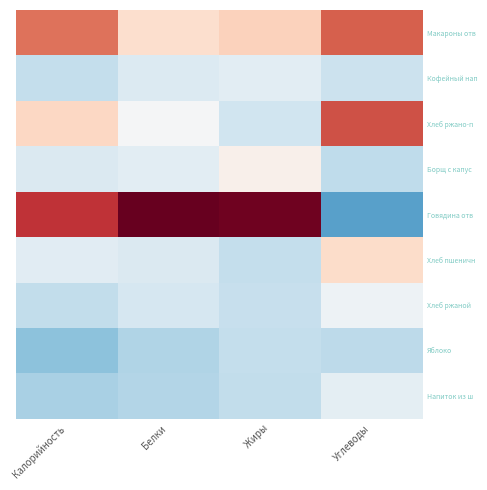

Rank the series at Белки from lowest to highest value.

Яблоко, Напиток из ш, Хлеб ржаной, Хлеб пшеничн, Кофейный нап, Борщ с капус, Хлеб ржано-п, Макароны отв, Говядина отв